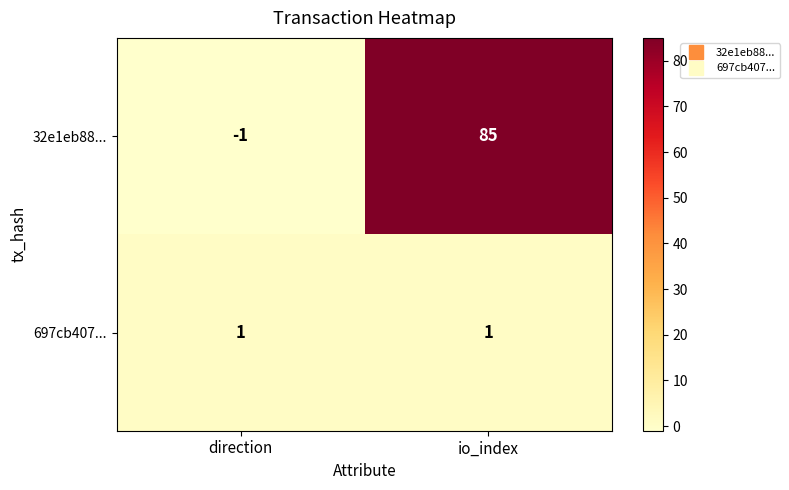

Count the number of categories in the chart.

2